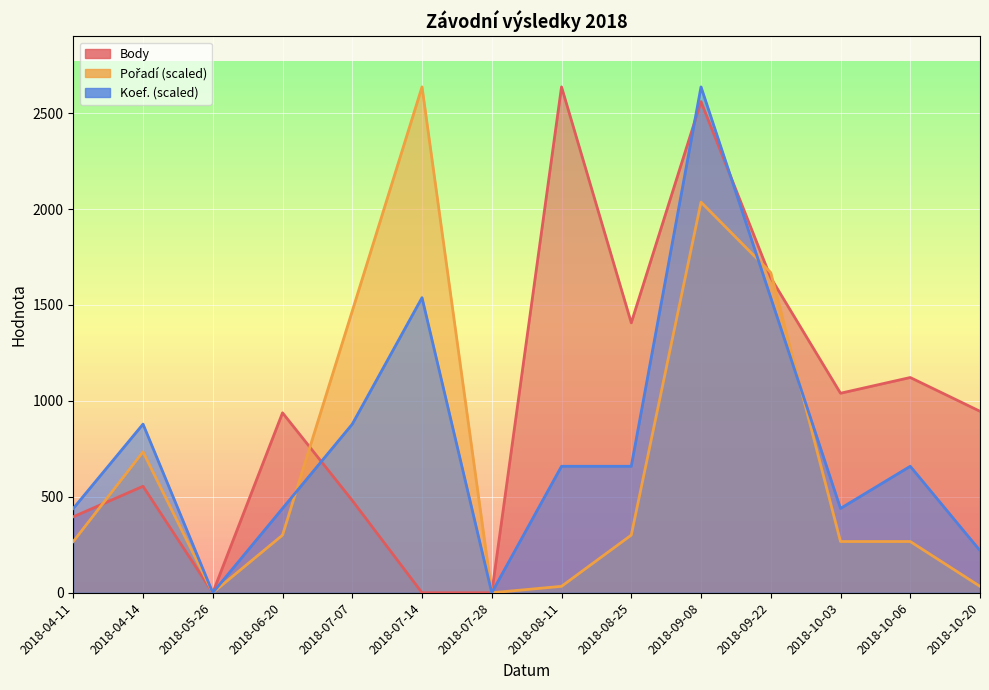

Reading right to left, list all the values displayed in this chart.

Body: 2018-10-20=946.0	2018-10-06=1122.0	2018-10-03=1040.0	2018-09-22=1642.0	2018-09-08=2560.0	2018-08-25=1407.0	2018-08-11=2637.0	2018-07-28=0.0	2018-07-14=0.0	2018-07-07=481.0	2018-06-20=938.0	2018-05-26=0.0	2018-04-14=555.0	2018-04-11=396.0
Pořadí: 2018-10-20=33.4	2018-10-06=267.0	2018-10-03=267.0	2018-09-22=1669.0	2018-09-08=2036.2	2018-08-25=300.4	2018-08-11=33.4	2018-07-28=0.0	2018-07-14=2637.0	2018-07-07=1468.7	2018-06-20=300.4	2018-05-26=0.0	2018-04-14=734.4	2018-04-11=267.0
Koef.: 2018-10-20=219.8	2018-10-06=659.2	2018-10-03=439.5	2018-09-22=1538.2	2018-09-08=2637.0	2018-08-25=659.2	2018-08-11=659.2	2018-07-28=0.0	2018-07-14=1538.2	2018-07-07=879.0	2018-06-20=439.5	2018-05-26=0.0	2018-04-14=879.0	2018-04-11=439.5